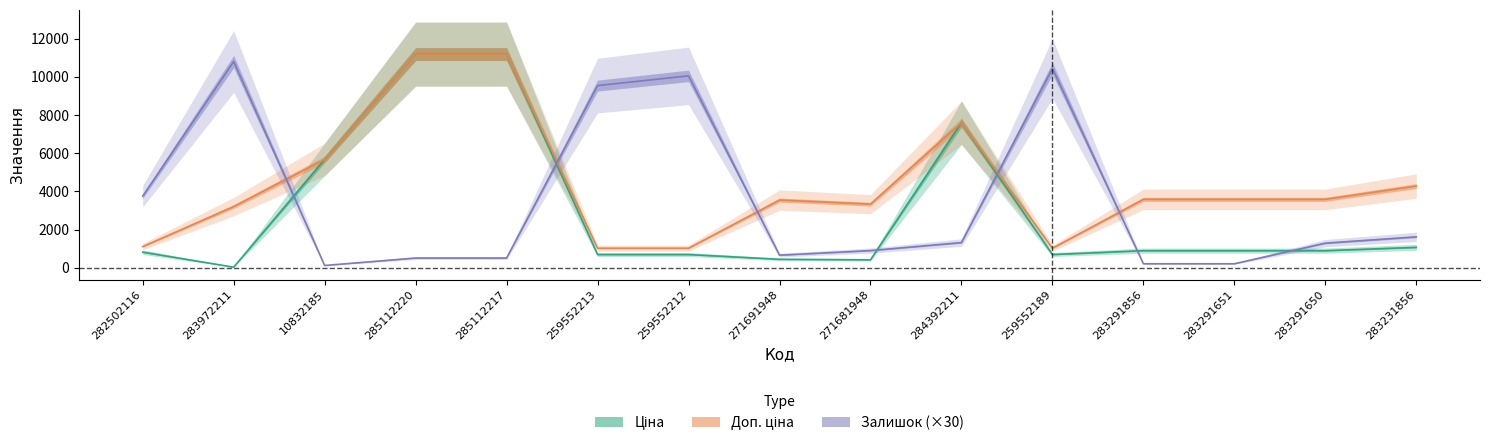

Count the number of data series in this chart.

3